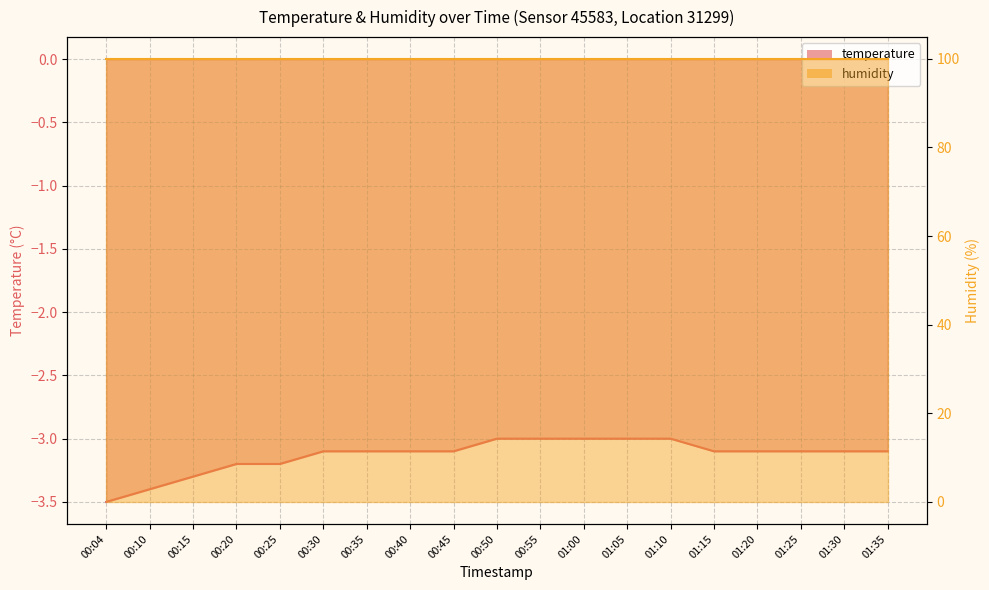

What is the sum of the values at 00:10 and 00:50?

-6.4